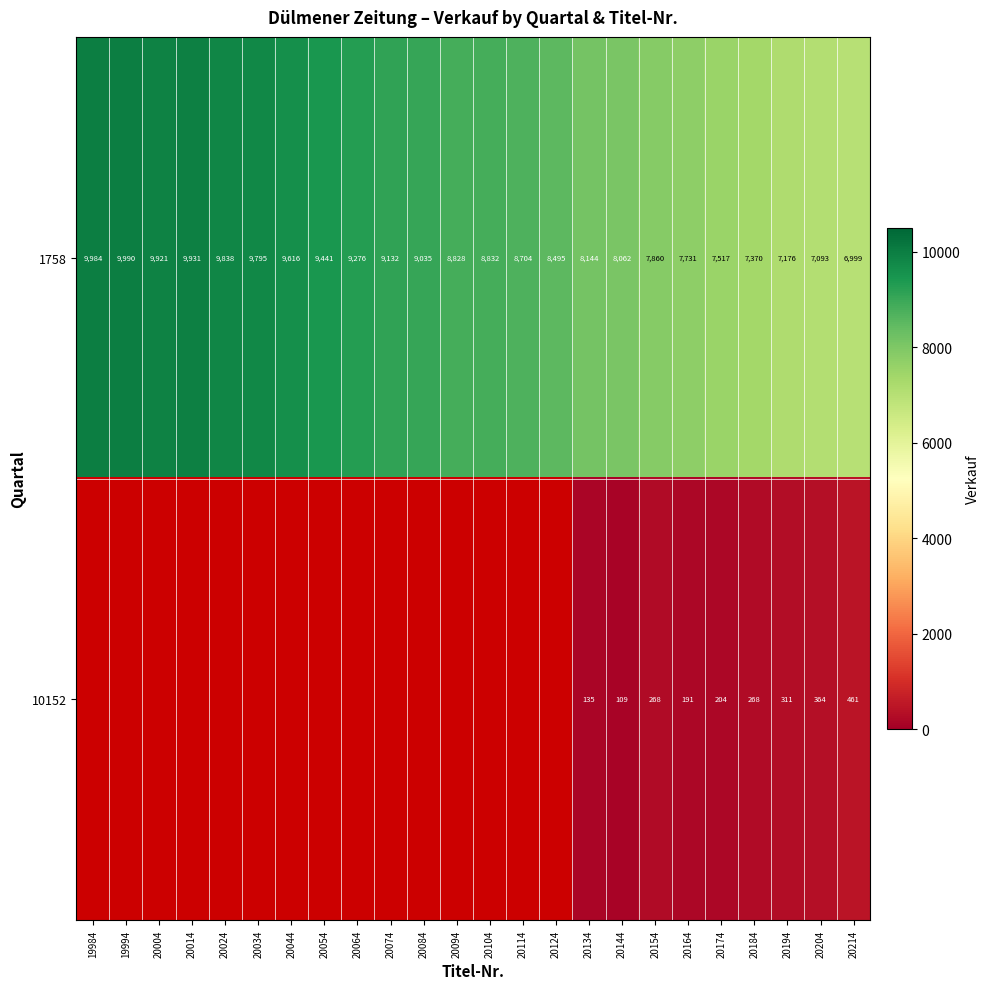

Which label corresponds to the largest value in the chart?

19994